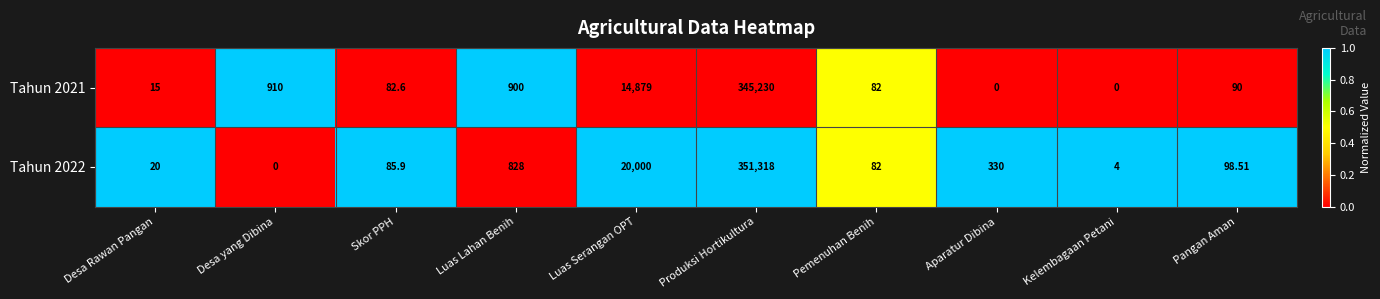

Which series has the largest total across all categories?

Tahun 2022